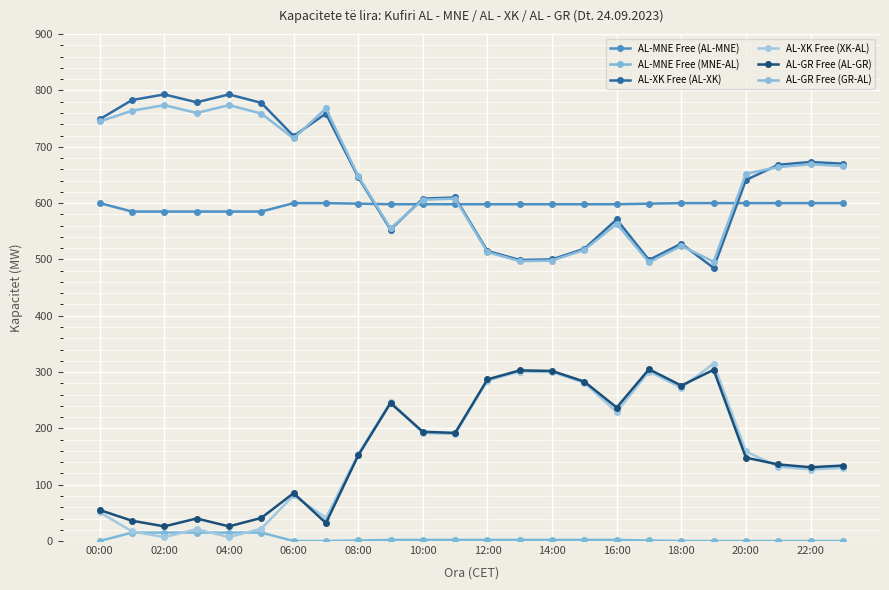

What is the difference between the second highest and minimum values in the AL-XK Free (XK-AL) series?

294